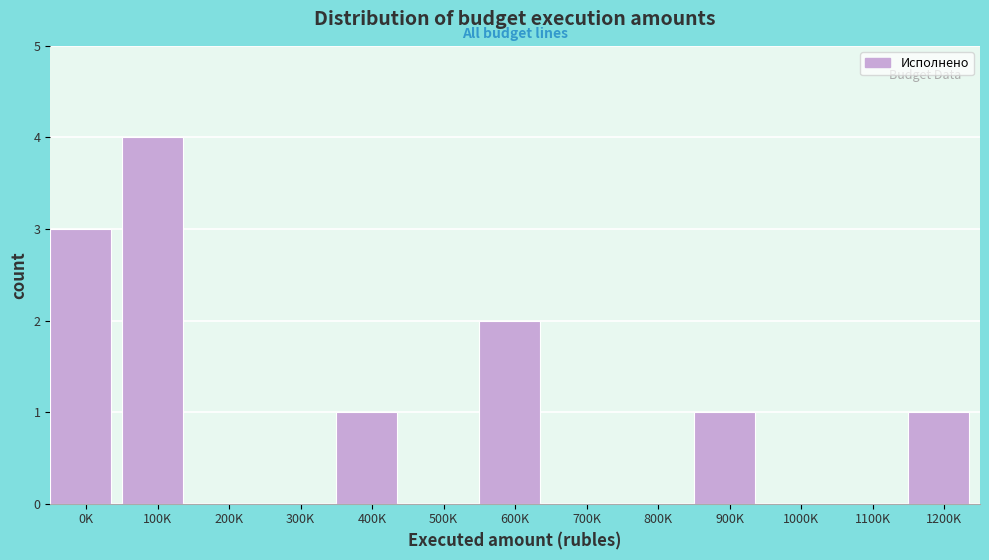

Reading left to right, what are all the values shown in this chart?

0K=3	100K=4	200K=0	300K=0	400K=1	500K=0	600K=2	700K=0	800K=0	900K=1	1000K=0	1100K=0	1200K=1